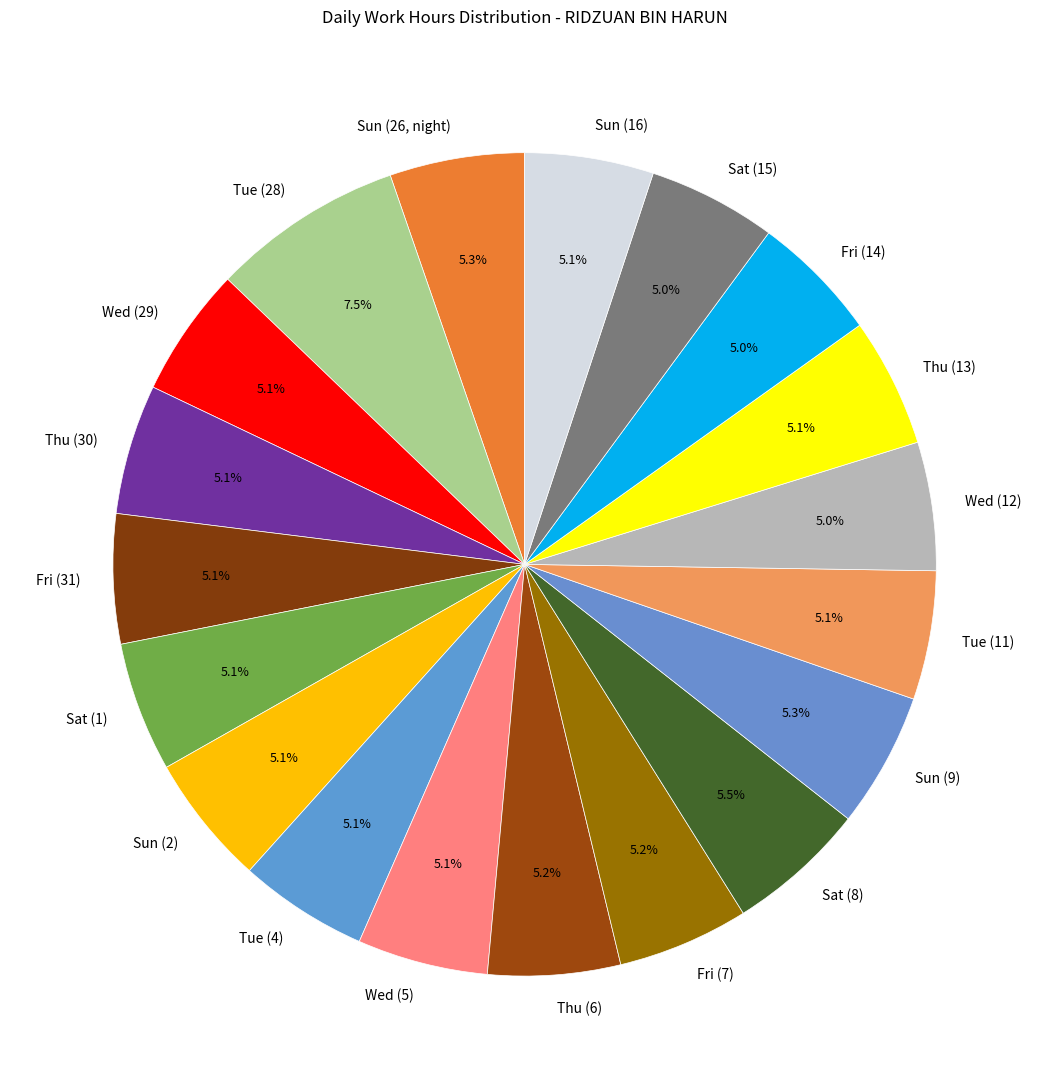

To the nearest percent, what is the difference between the largest and smallest slice percentages?

2%